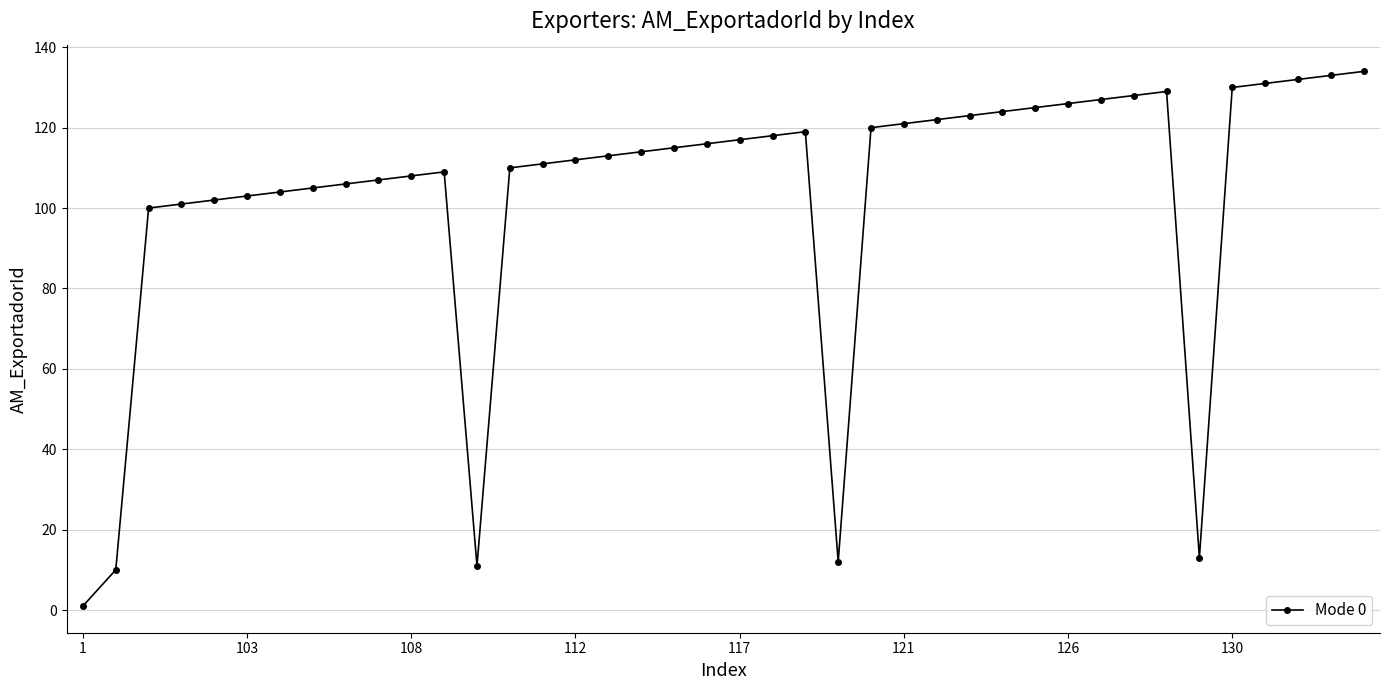

What is the average value?

104